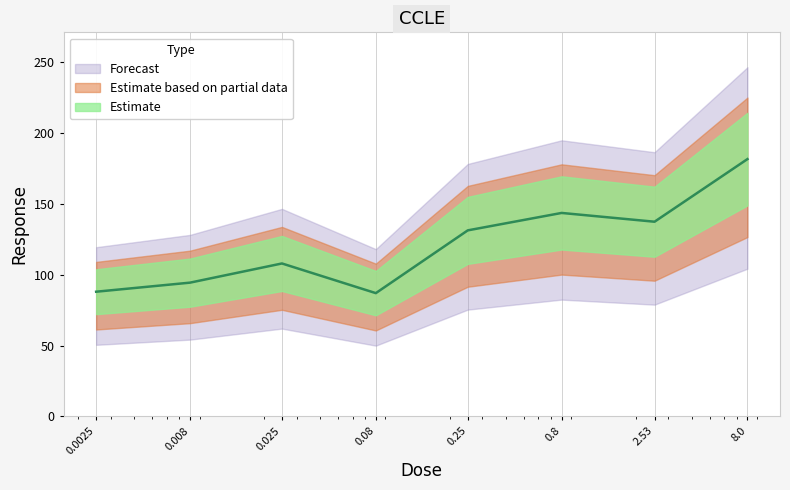

Which label corresponds to the smallest value in the chart?

0.08